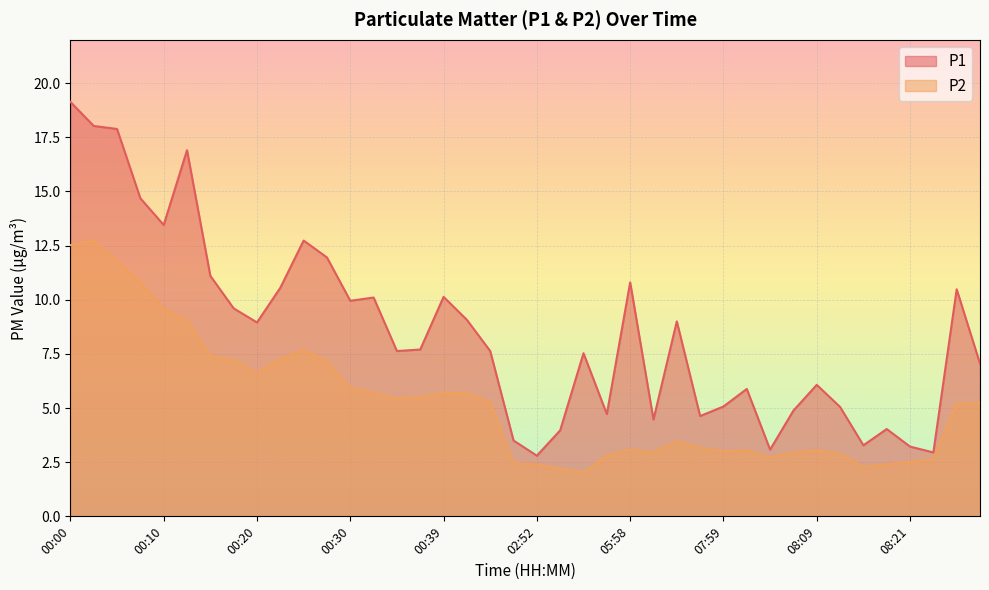

Reading left to right, list all the values displayed in this chart.

P1: 19.1	18.0	17.9	14.7	13.4	16.9	11.1	9.6	8.9	10.6	12.7	11.9	9.9	10.1	7.6	7.7	10.1	9.1	7.6	3.5	2.8	4.0	7.5	4.7	10.8	4.5	9.0	4.6	5.1	5.9	3.1	4.9	6.1	5.0	3.3	4.0	3.2	3.0	10.5	7.0
P2: 12.5	12.7	11.8	10.8	9.6	9.1	7.4	7.2	6.6	7.2	7.7	7.2	5.9	5.7	5.4	5.5	5.7	5.7	5.3	2.5	2.4	2.2	2.0	2.8	3.1	3.0	3.5	3.2	3.0	3.0	2.7	3.0	3.0	2.9	2.3	2.4	2.5	2.6	5.2	5.2